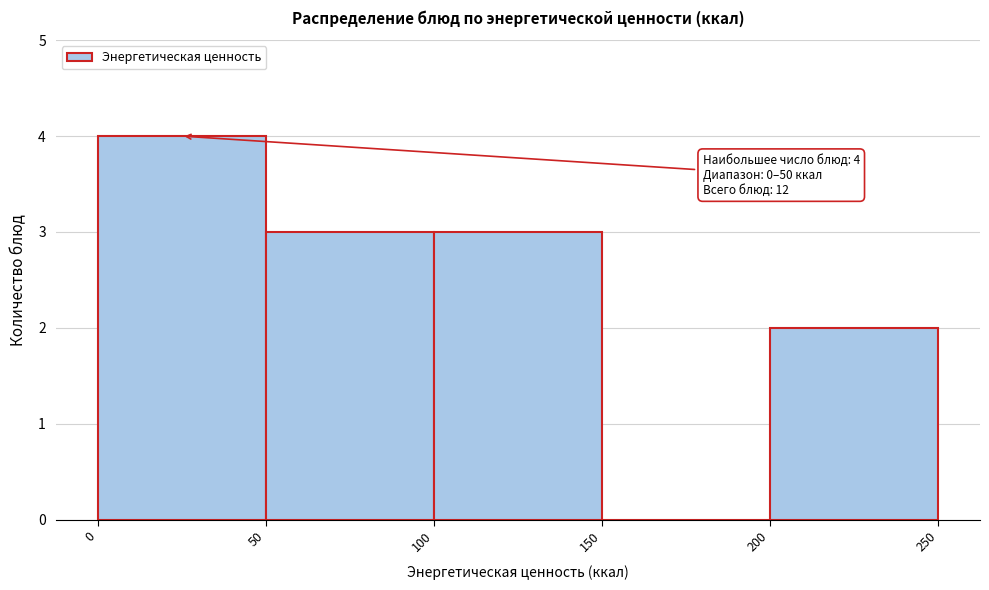

Over which range of the x-axis is the bar tallest?

0 to 50